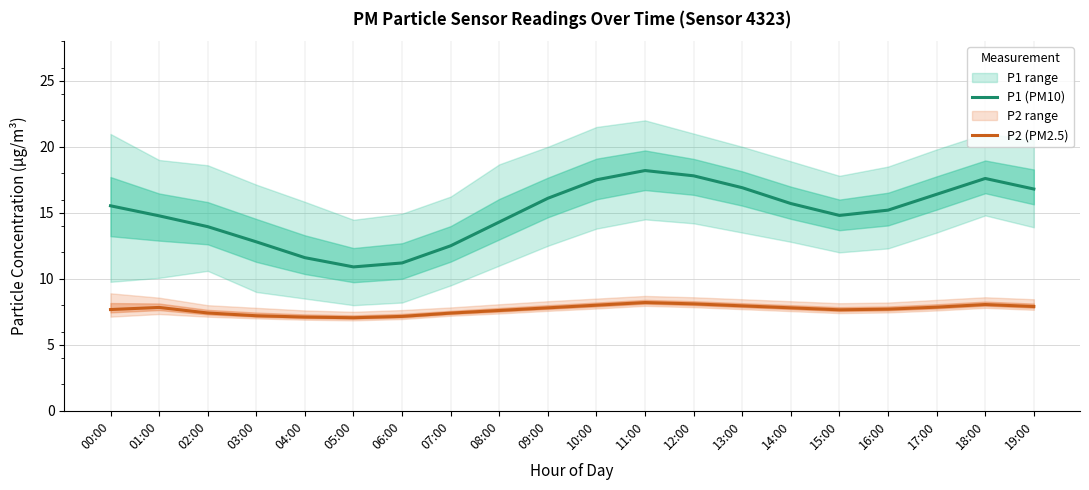

Which category has the highest value in the P1 (PM10) series?

11:00